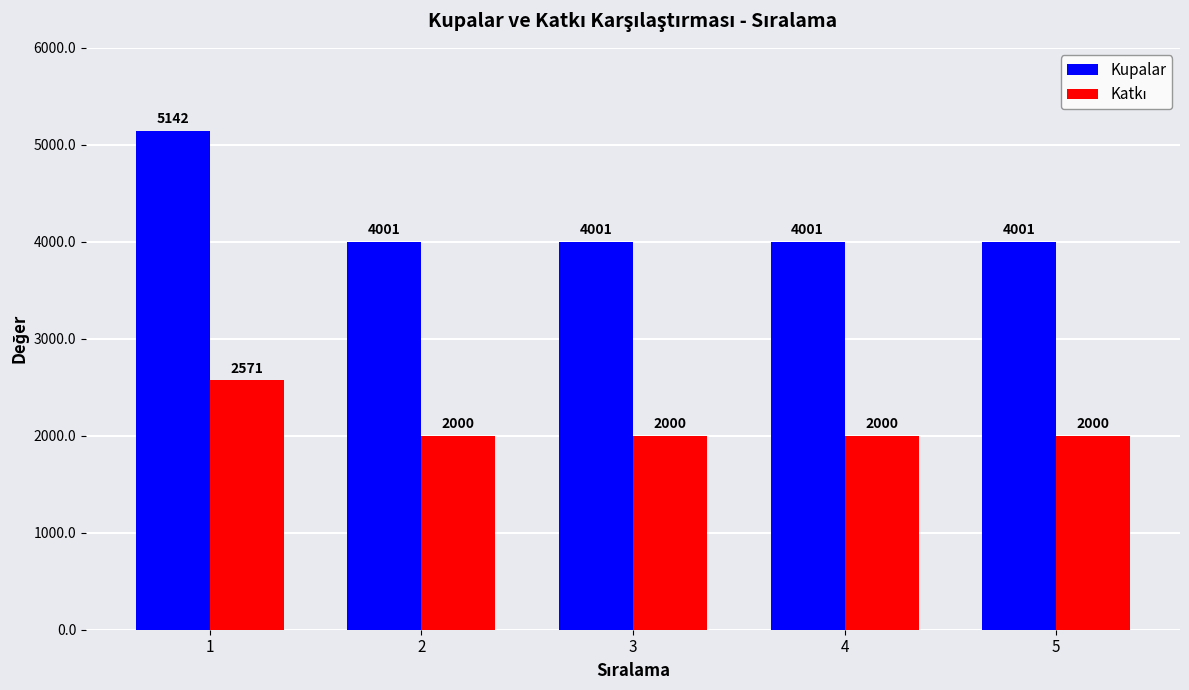

What is the lowest value of the Kupalar series?

4001